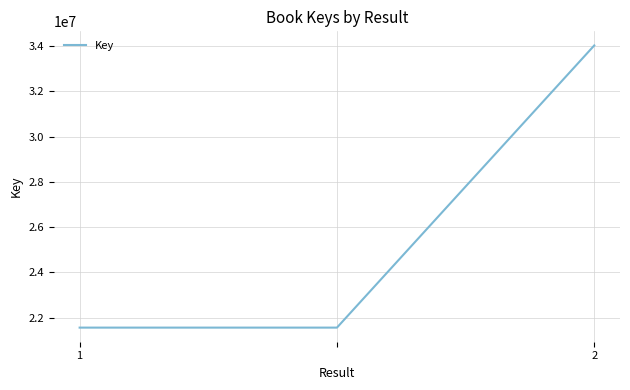

What is the difference between the maximum and minimum values?

12471956